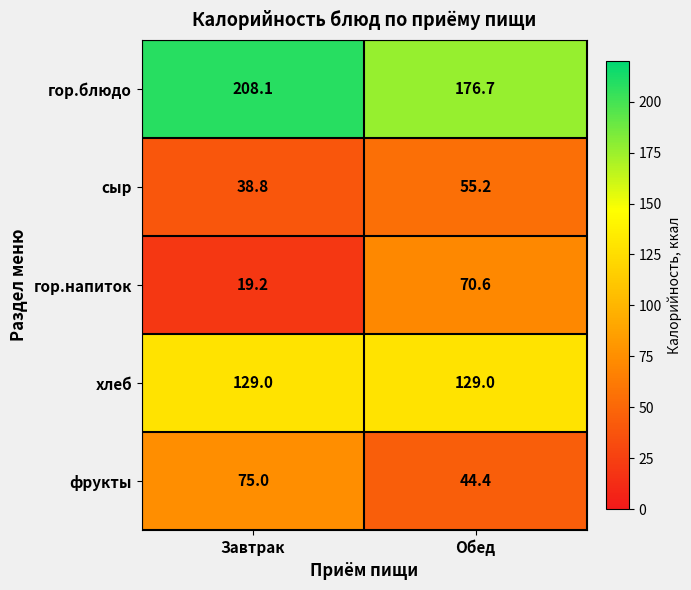

What is the total value across all series at Обед?

475.9